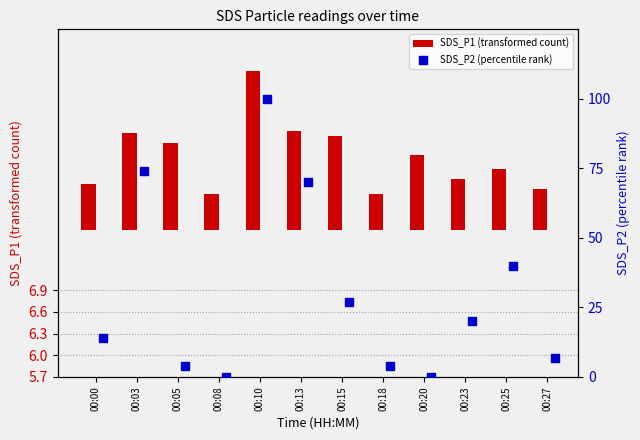

Which series has the largest total across all categories?

SDS_P2 (percentile rank)